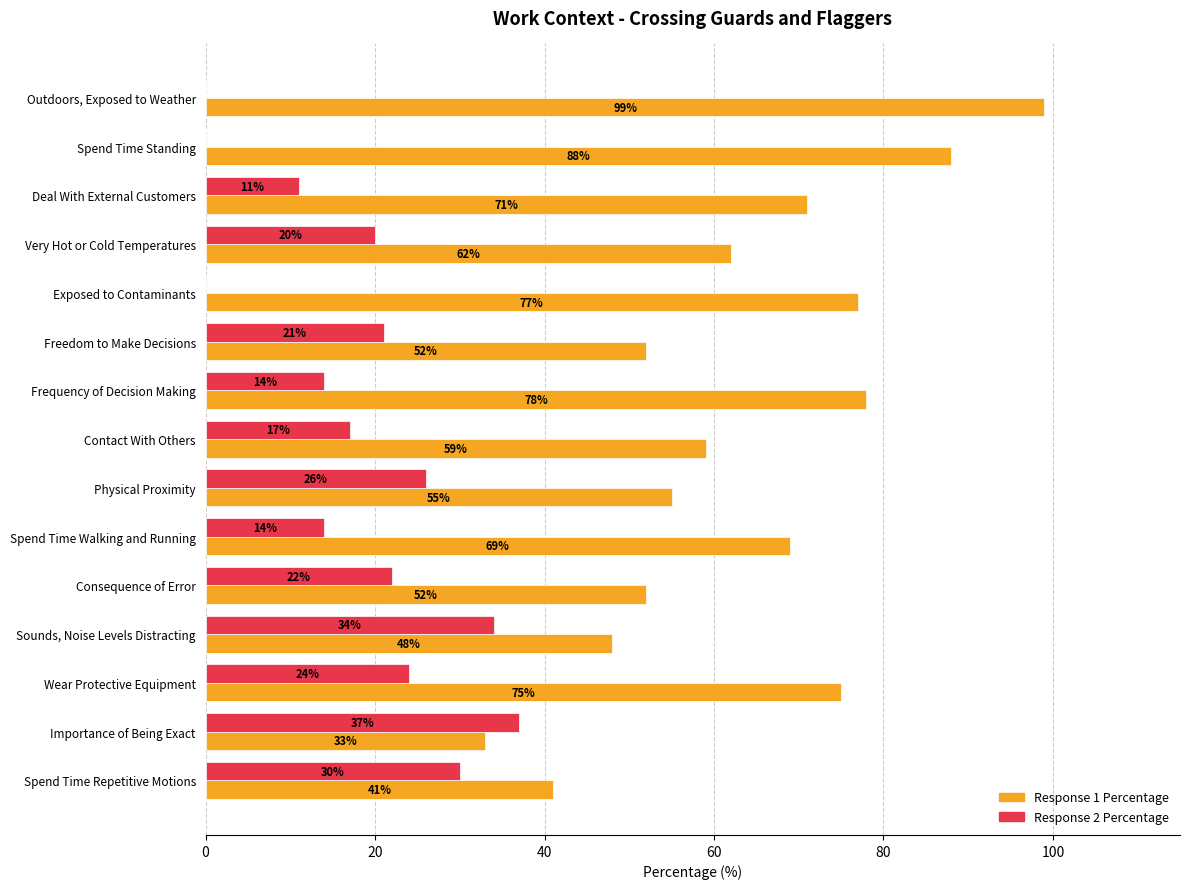

What is the sum of the Response 2 Percentage values at Wear Protective Equipment and Physical Proximity?

50